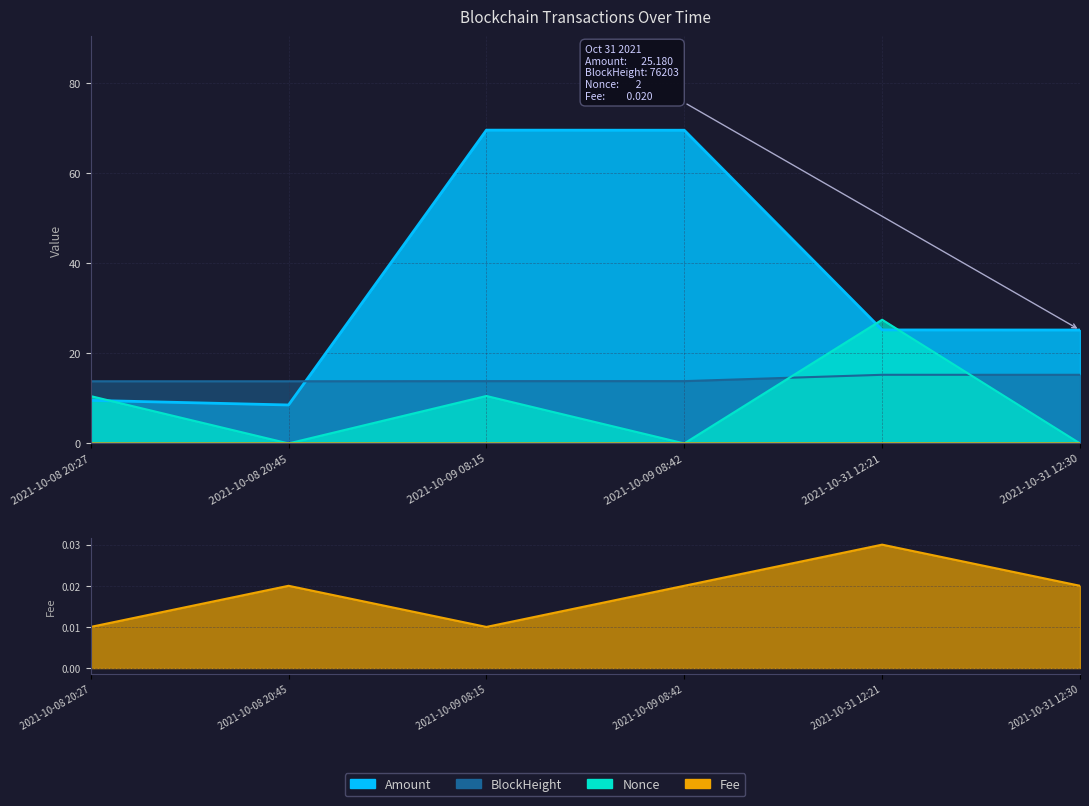

Does the chart display data point markers on the line(s)?

No